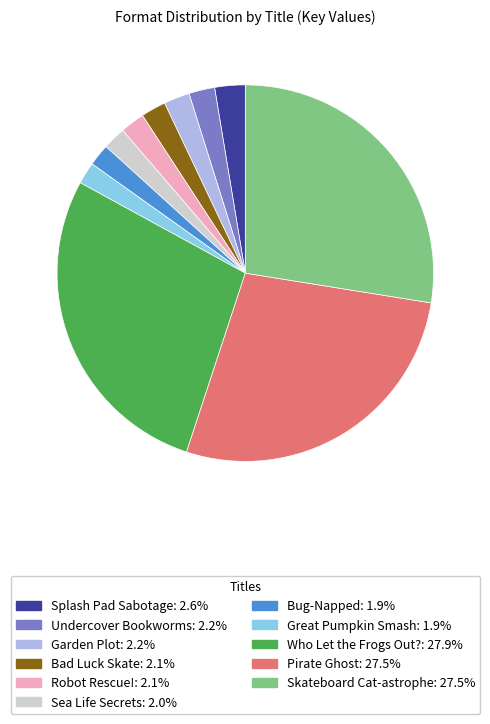

Does Sea Life Secrets: 2.0% account for over 50% of the chart?

No